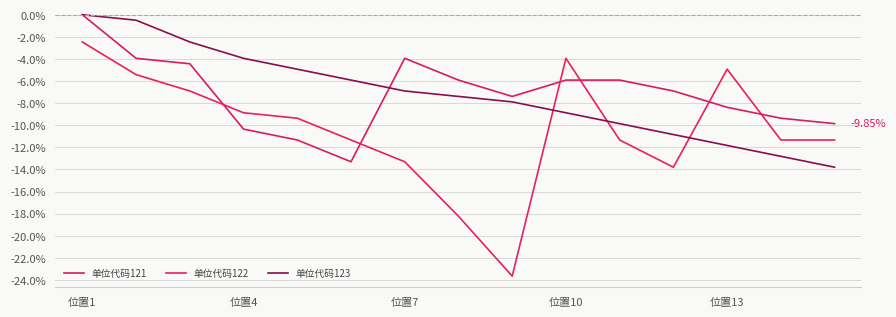

Does the chart display data point markers on the line(s)?

No